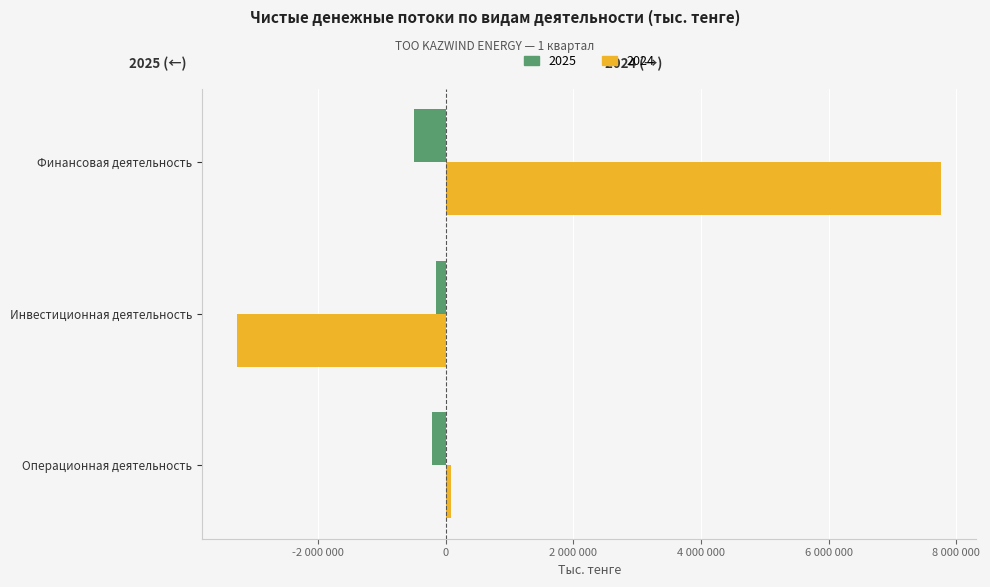

The value of 2024 at Инвестиционная деятельность is -1238962. True or false?

False